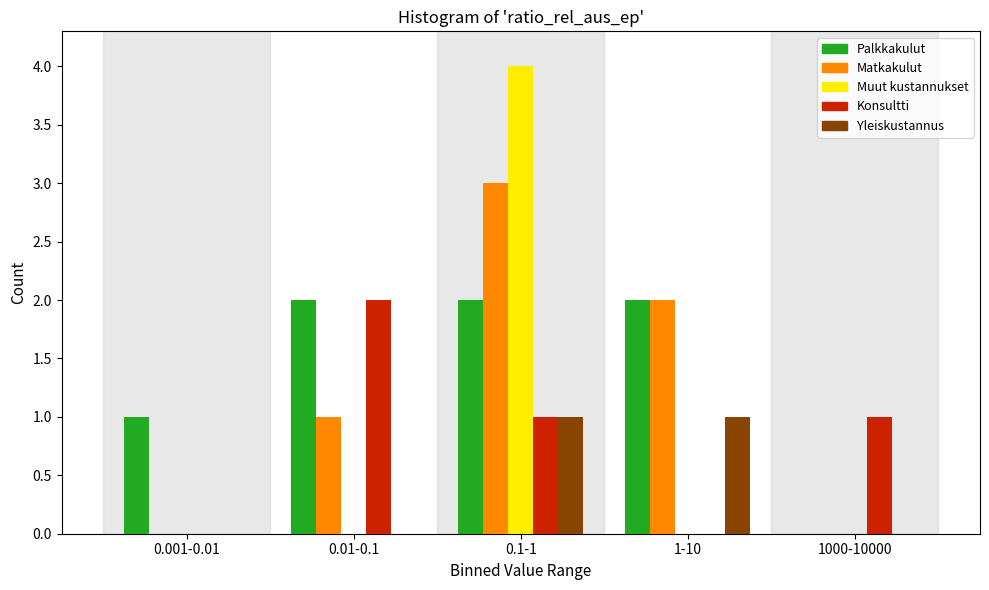

Reading left to right, transcribe all the data shown in this chart.

Palkkakulut: 0.001-0.01=1	0.01-0.1=2	0.1-1=2	1-10=2	1000-10000=0
Matkakulut: 0.001-0.01=0	0.01-0.1=1	0.1-1=3	1-10=2	1000-10000=0
Muut kustannukset: 0.001-0.01=0	0.01-0.1=0	0.1-1=4	1-10=0	1000-10000=0
Konsultti: 0.001-0.01=0	0.01-0.1=2	0.1-1=1	1-10=0	1000-10000=1
Yleiskustannus: 0.001-0.01=0	0.01-0.1=0	0.1-1=1	1-10=1	1000-10000=0